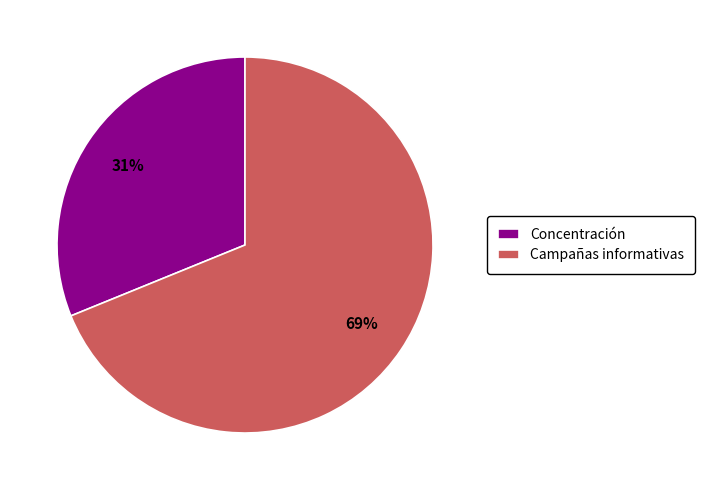

The Campañas informativas slice represents 69% of the pie. True or false?

True